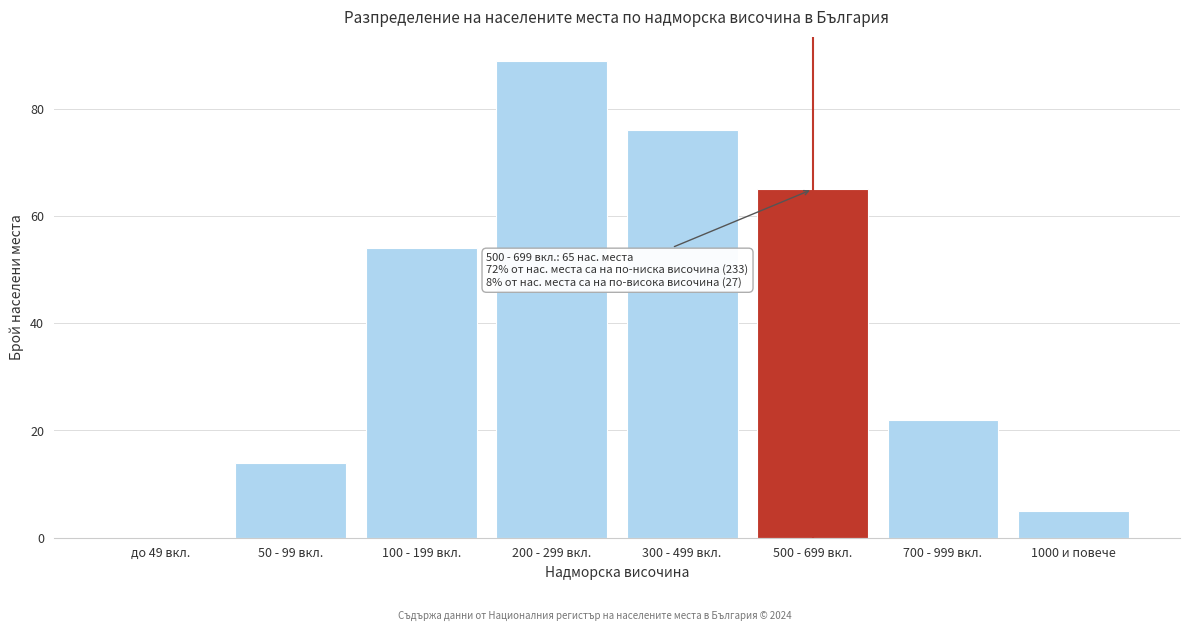

Reading right to left, extract all data points from this chart.

1000 и повече=5	700 - 999 вкл.=22	500 - 699 вкл.=65	300 - 499 вкл.=76	200 - 299 вкл.=89	100 - 199 вкл.=54	50 - 99 вкл.=14	до 49 вкл.=0